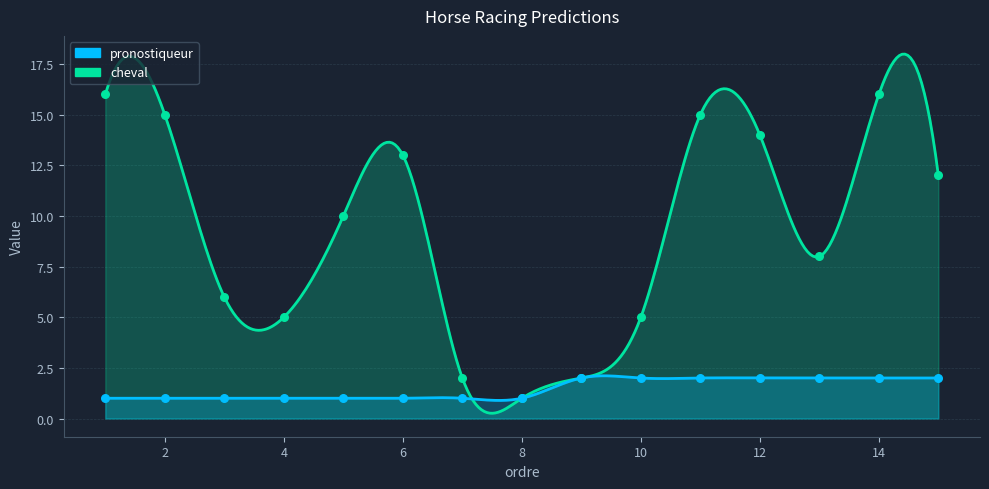

Is the value of cheval at 3 greater than the value of pronostiqueur at 10?

Yes